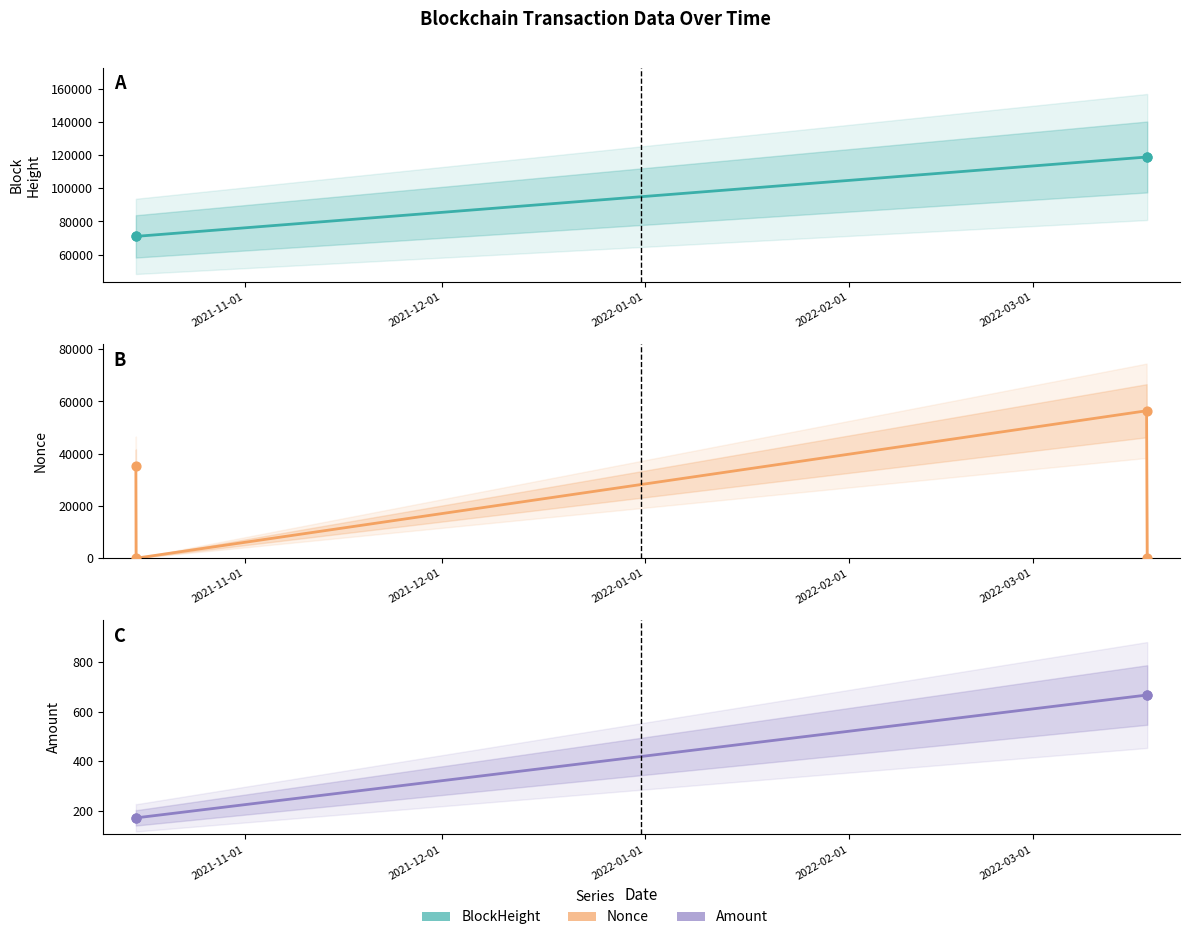

Which series has the widest spread of Y values?

Nonce